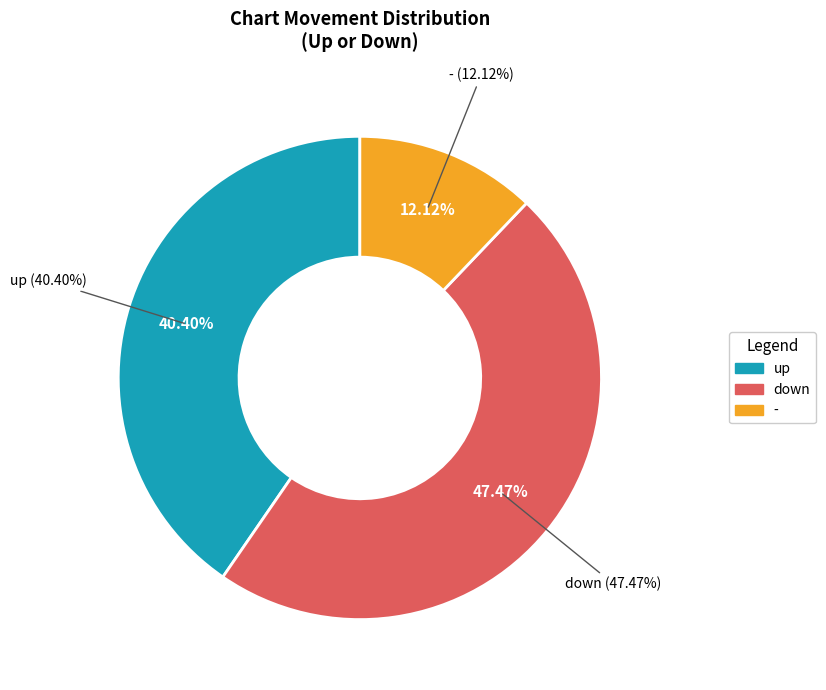

What is the total percentage of down and -?

59.6%